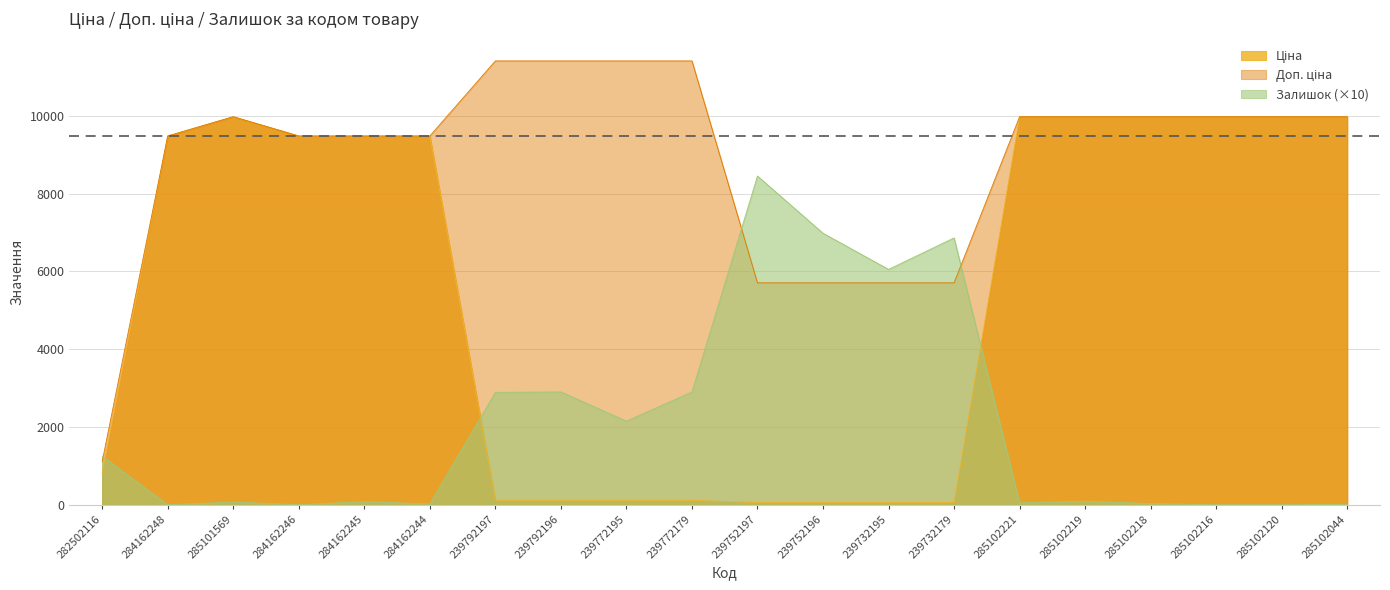

What position from the right is 285102120?

2